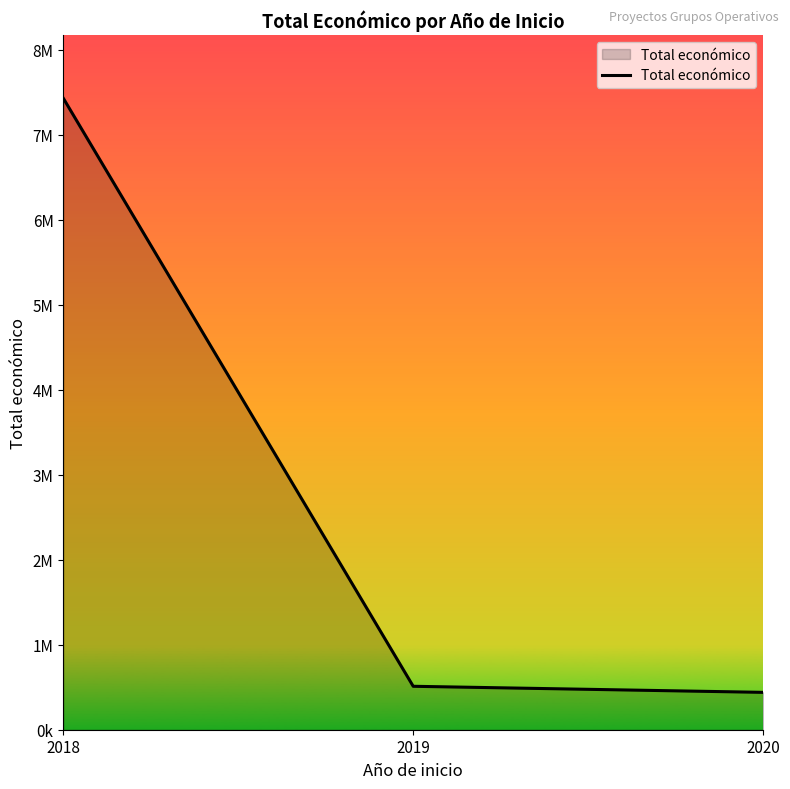

Rank the categories by value from highest to lowest.

2018, 2019, 2020